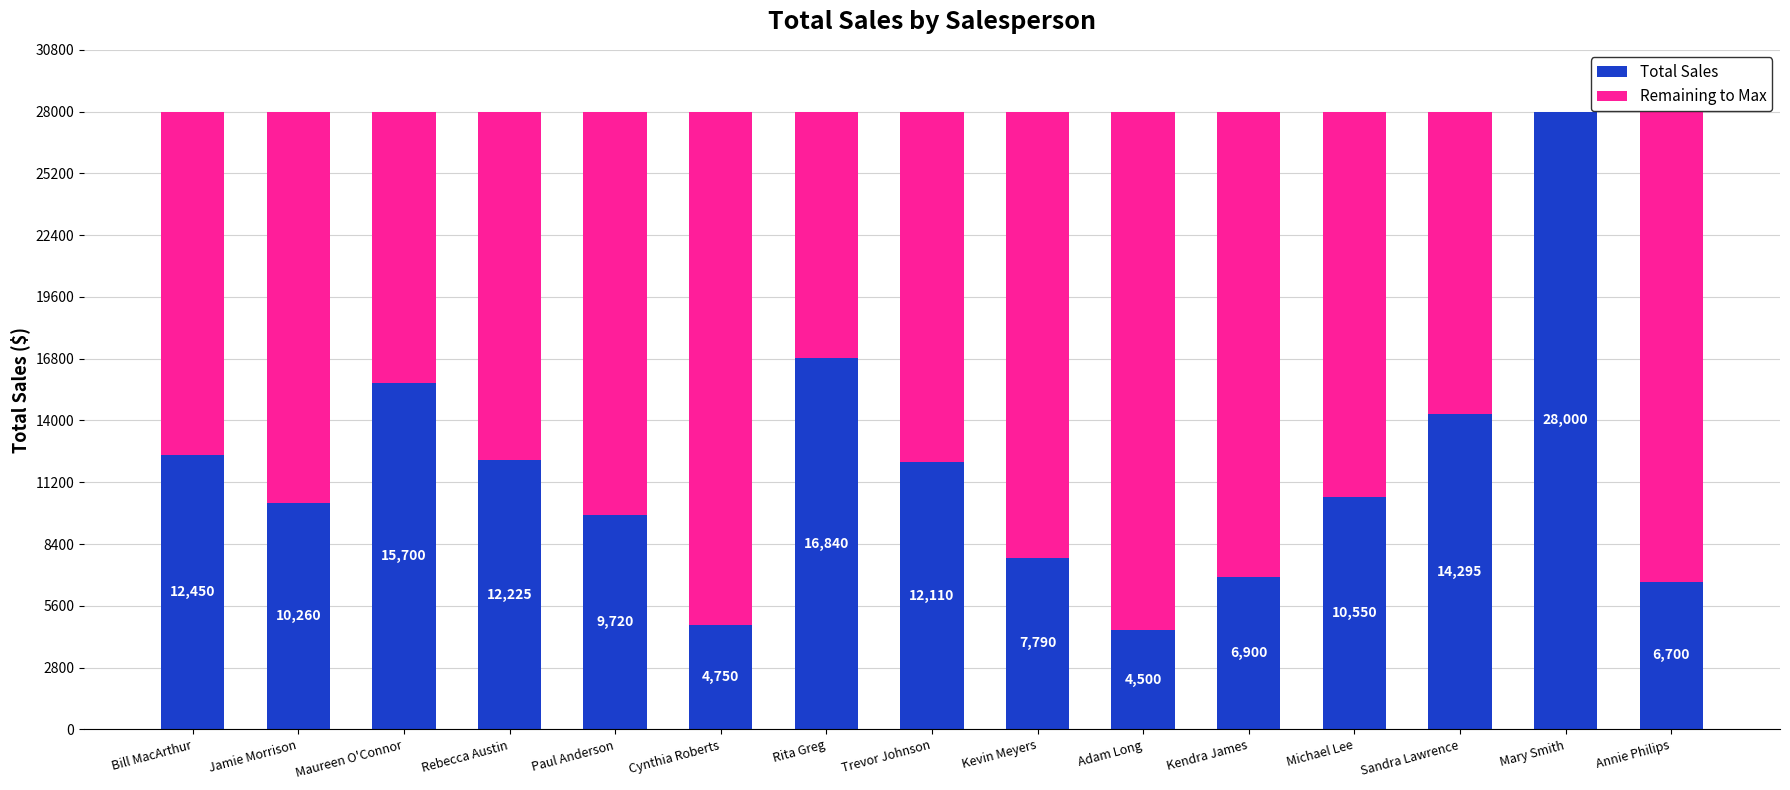

The value of Total Sales at Trevor Johnson is 12110. True or false?

True